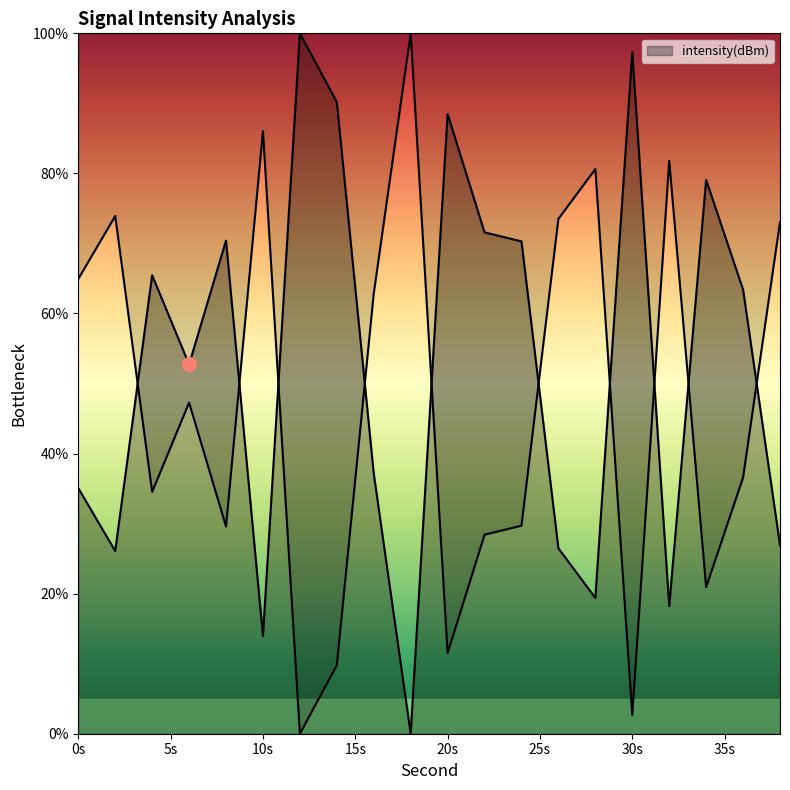

The value at 2 is 16.2. True or false?

False